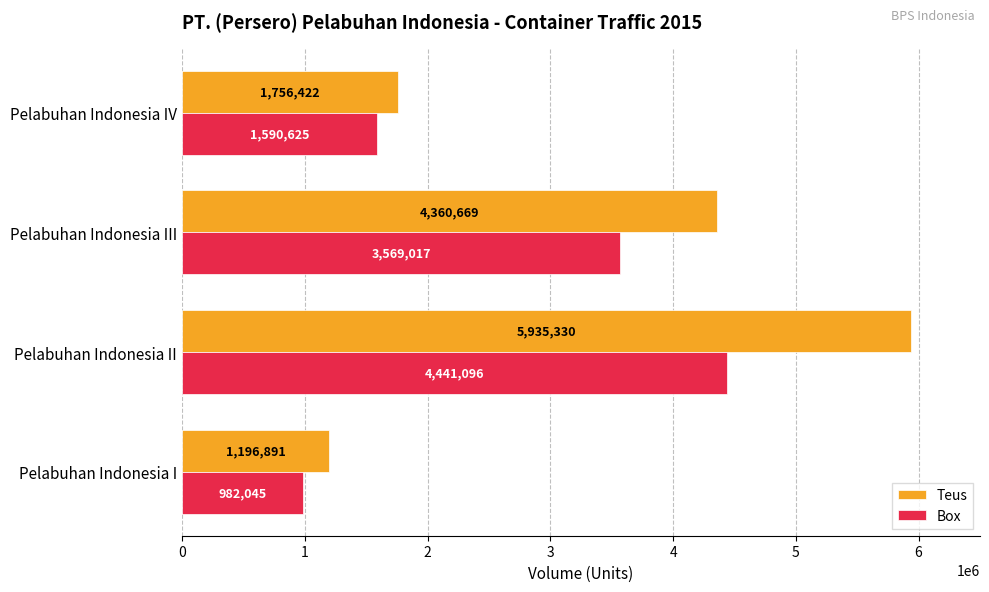

Count the Teus values in the range 1756422 to 5935330.

3